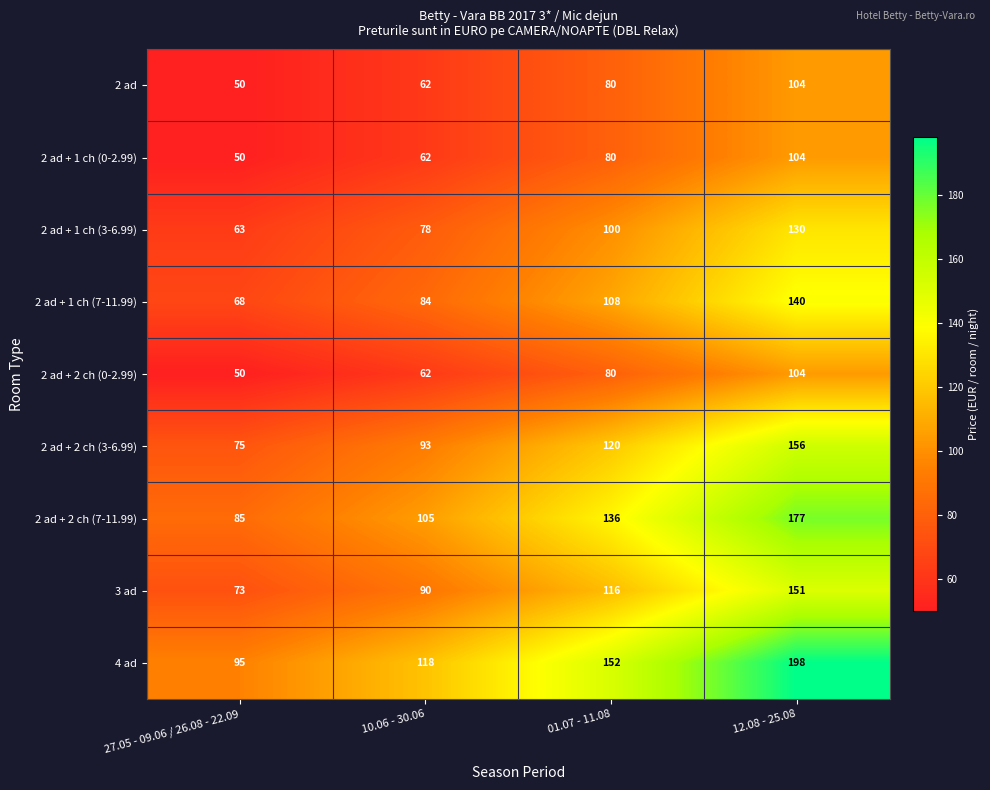

List the labels in order of 2 ad + 1 ch (0-2.99) value, smallest first.

27.05 - 09.06 / 26.08 - 22.09, 10.06 - 30.06, 01.07 - 11.08, 12.08 - 25.08